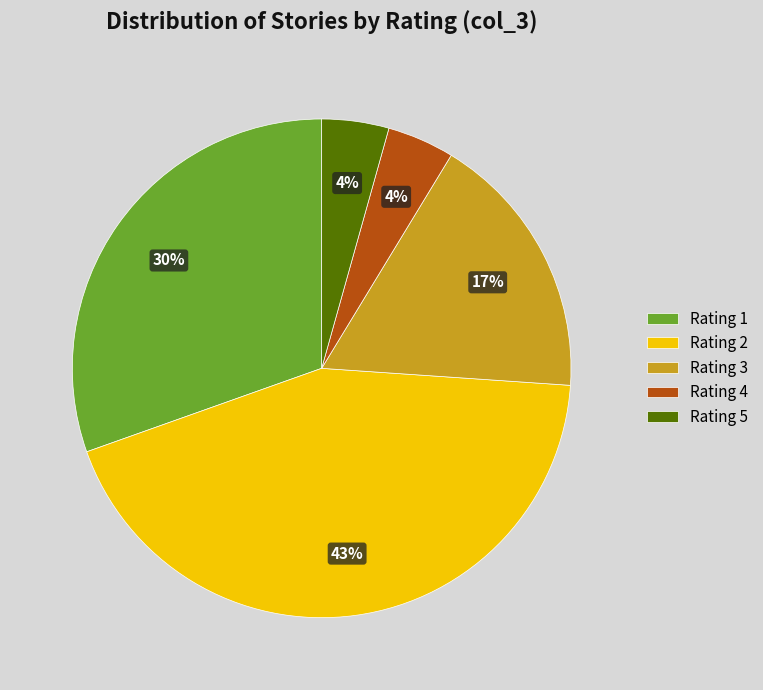

To the nearest percent, what is the average slice percentage?

20%